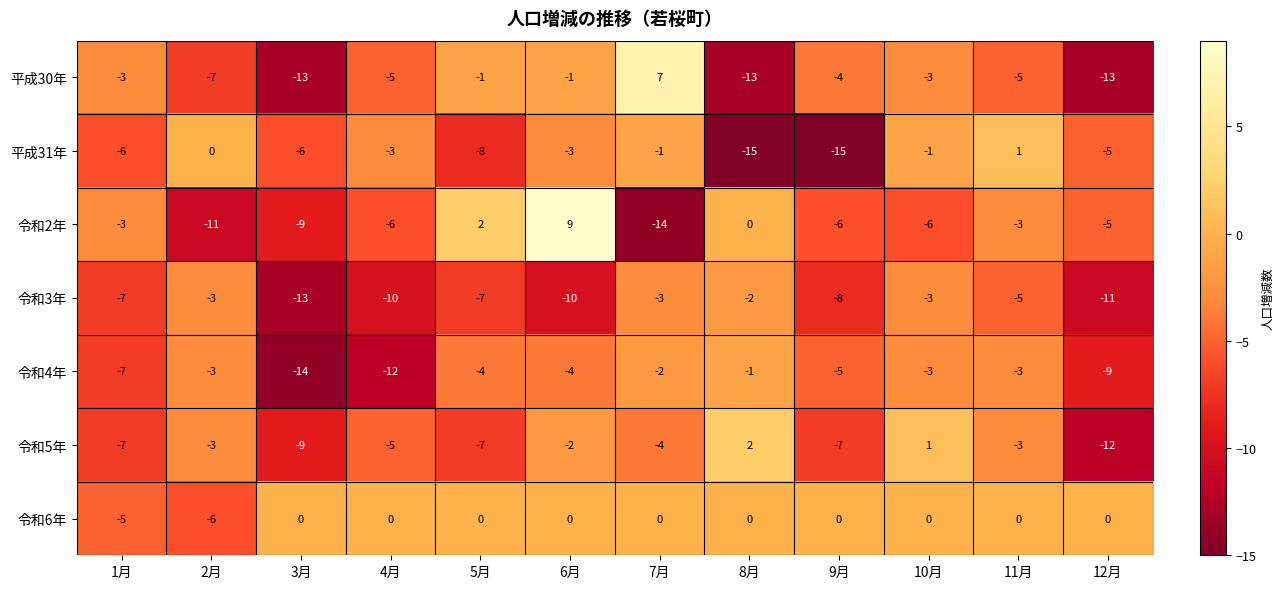

Which series has the largest total across all categories?

令和6年